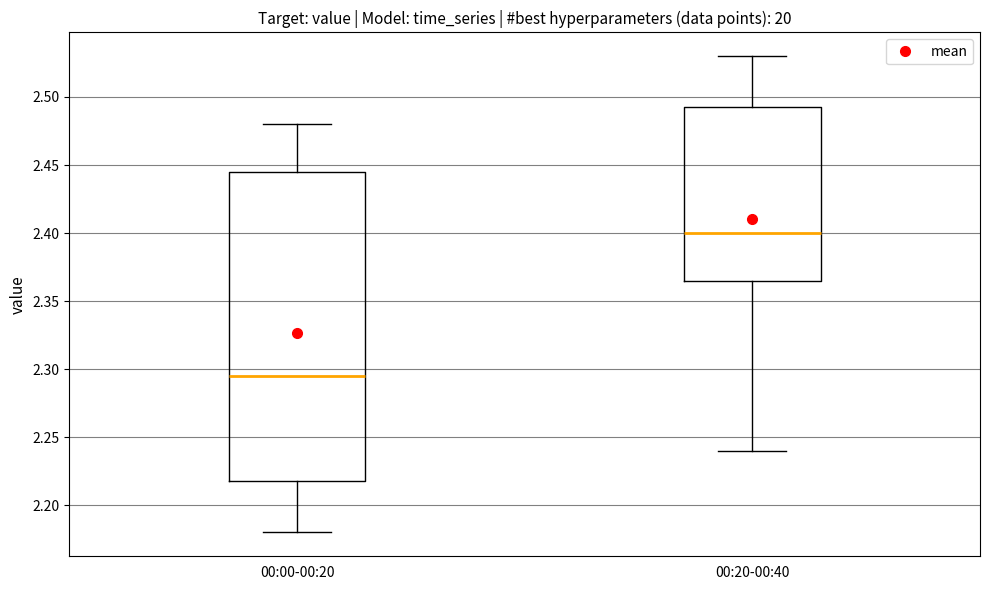

Which box's median line is the highest?

00:20-00:40